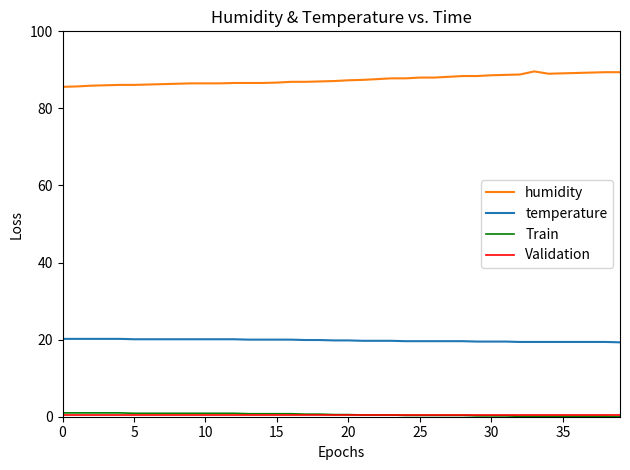

True or false: temperature and Train intersect in this chart.

False